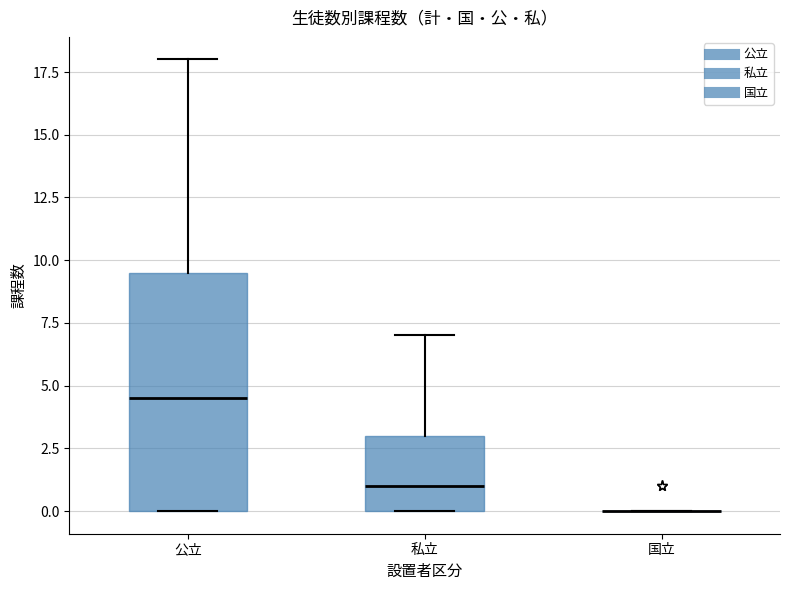

Comparing the boxes themselves (not the whiskers), which one is the tallest?

公立